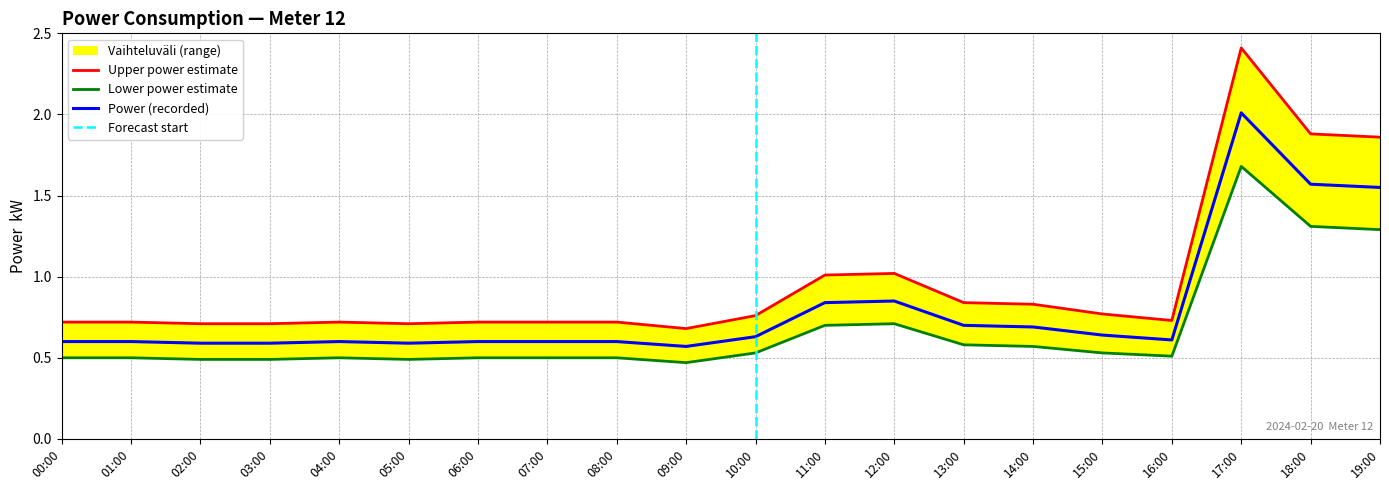

Reading left to right, what are all the values shown in this chart?

power: 0.6	0.6	0.6	0.6	0.6	0.6	0.6	0.6	0.6	0.6	0.6	0.8	0.8	0.7	0.7	0.6	0.6	2.0	1.6	1.6
power_upper: 0.7	0.7	0.7	0.7	0.7	0.7	0.7	0.7	0.7	0.7	0.8	1.0	1.0	0.8	0.8	0.8	0.7	2.4	1.9	1.9
power_lower: 0.5	0.5	0.5	0.5	0.5	0.5	0.5	0.5	0.5	0.5	0.5	0.7	0.7	0.6	0.6	0.5	0.5	1.7	1.3	1.3